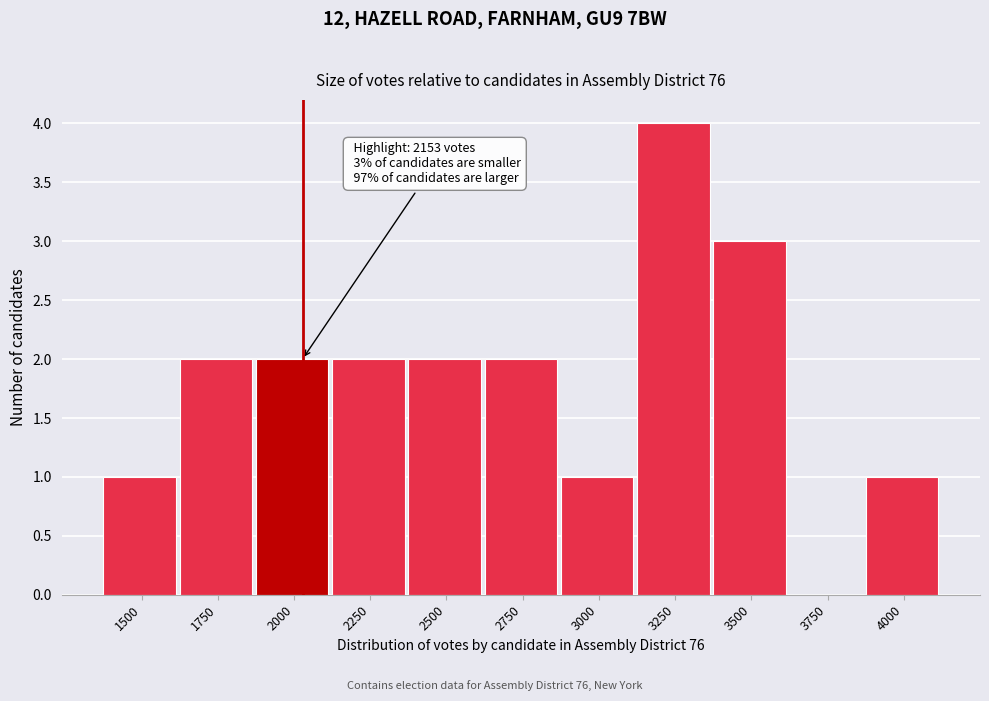

Reading left to right, what are all the values shown in this chart?

1500=1	1750=2	2000=2	2250=2	2500=2	2750=2	3000=1	3250=4	3500=3	3750=0	4000=1